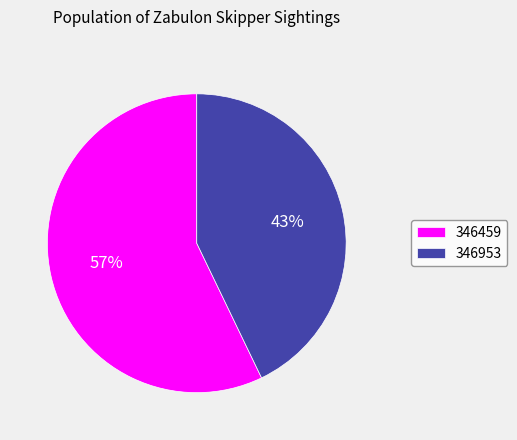

To the nearest percent, what is the average slice percentage?

50%